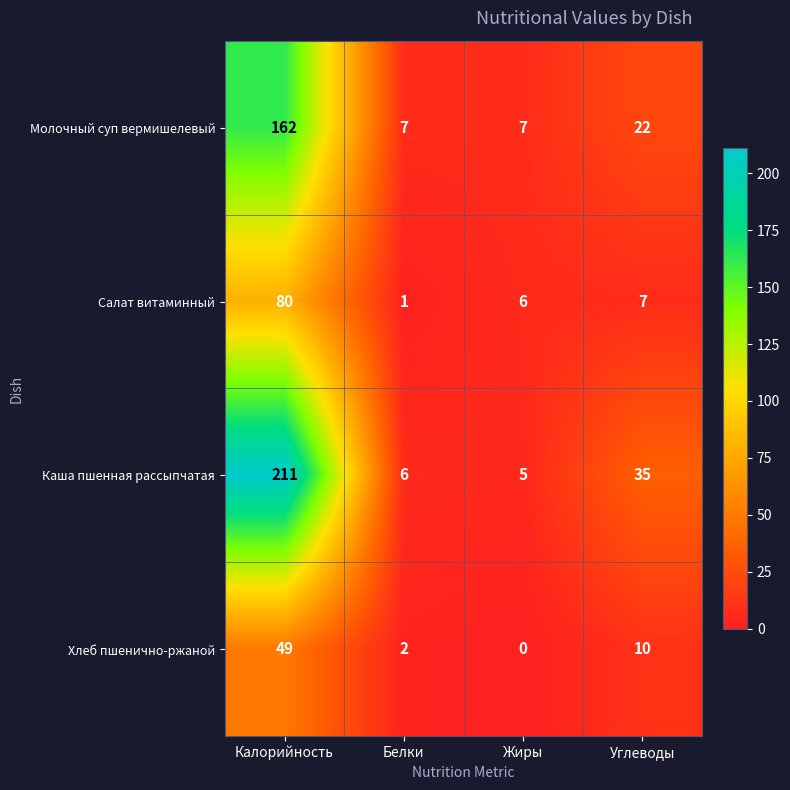

Is it true that Каша пшенная рассыпчатая equals 8 at Белки?

False